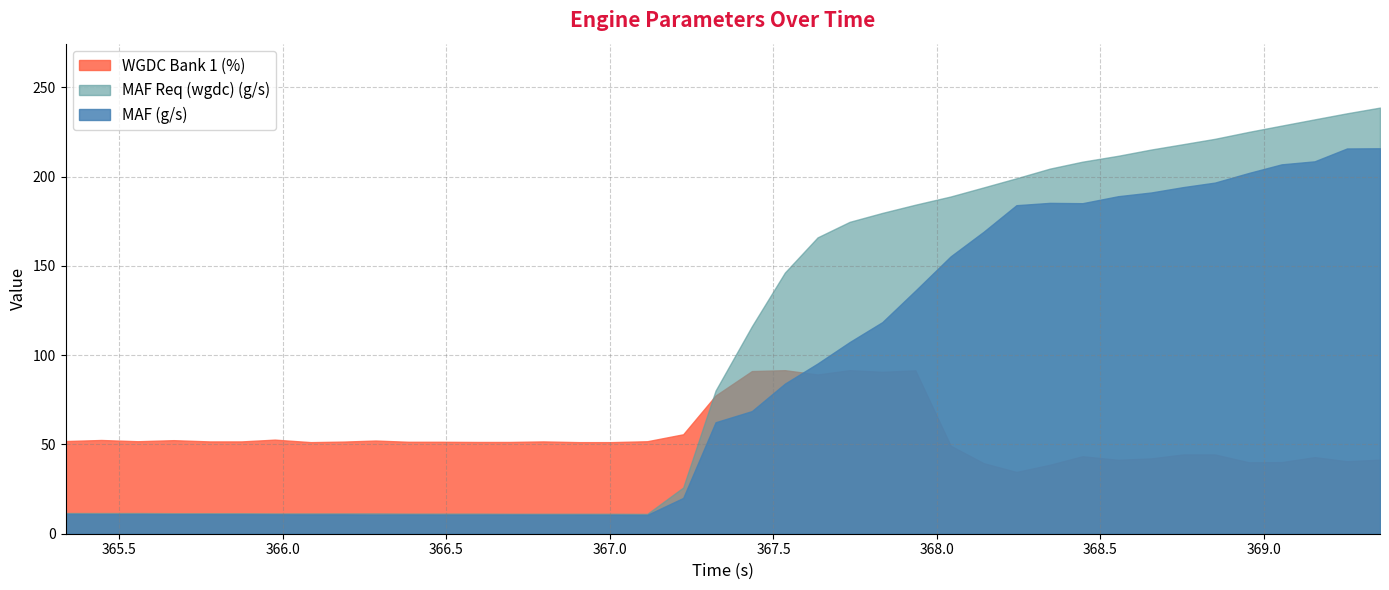

Is it true that WGDC Bank 1 (%) equals 90.5 at 365.335?

False